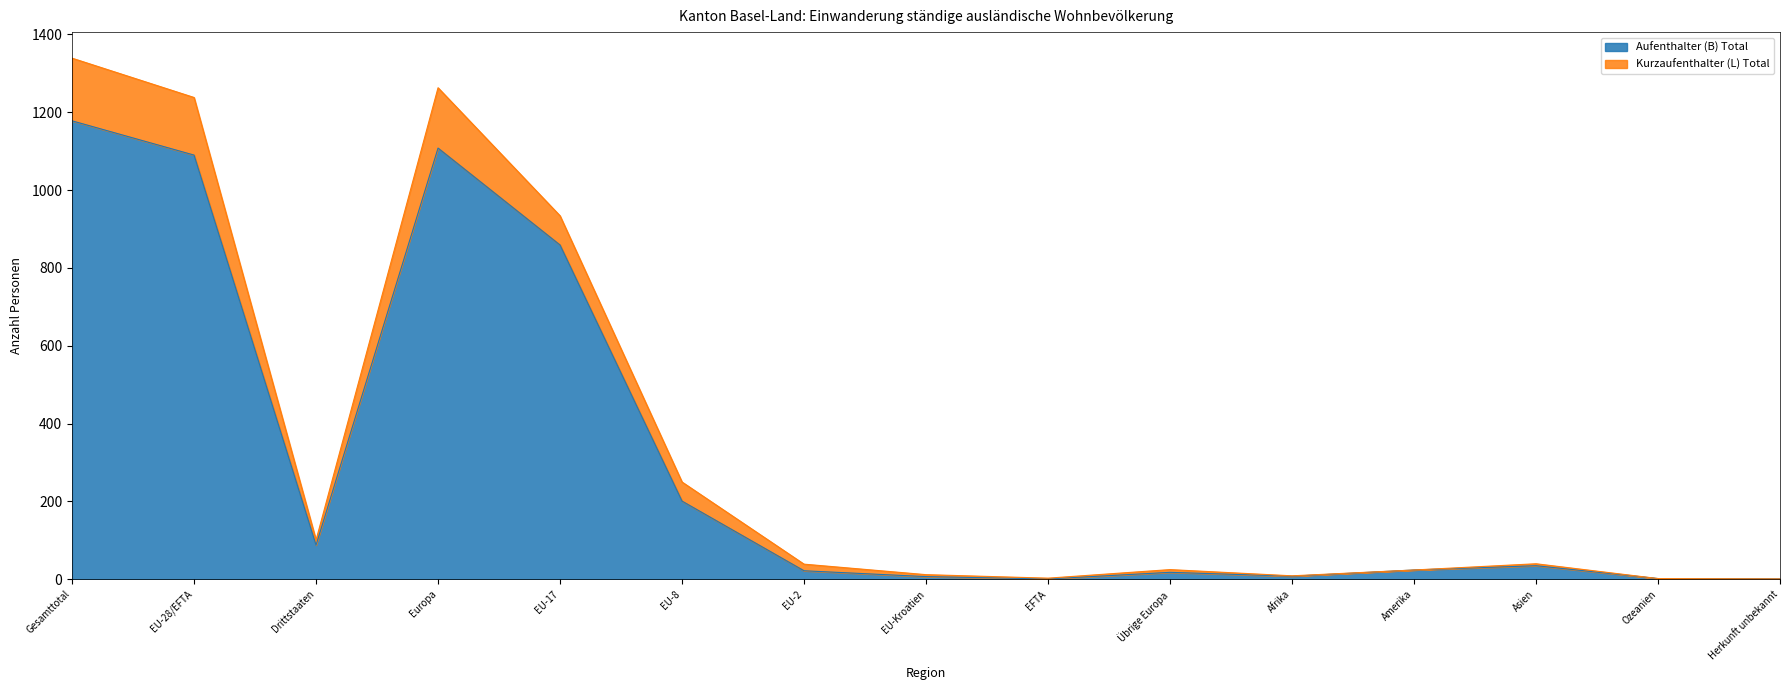

Does the chart have visible grid lines?

No